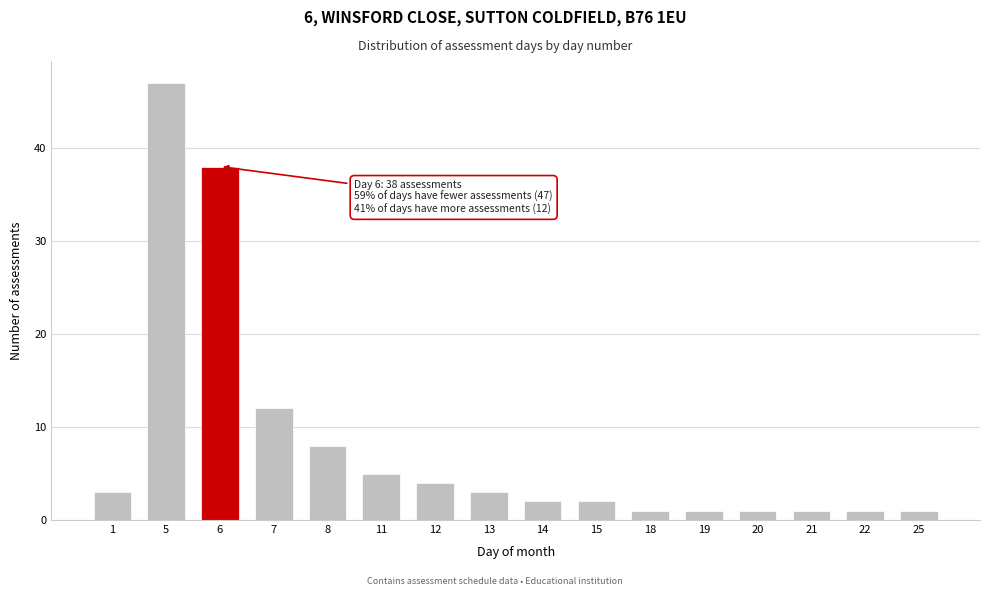

Reading left to right, list all the values displayed in this chart.

1=3	5=47	6=38	7=12	8=8	11=5	12=4	13=3	14=2	15=2	18=1	19=1	20=1	21=1	22=1	25=1